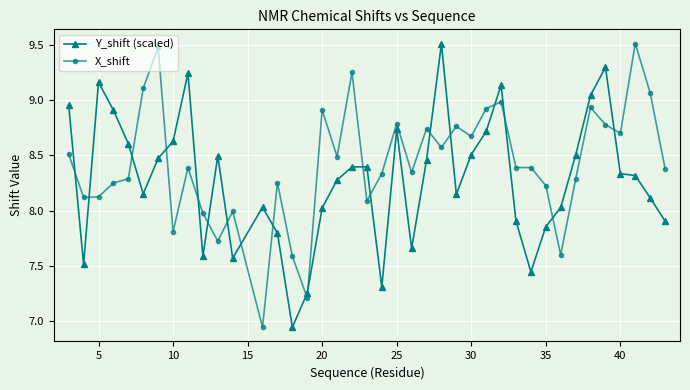

What is the greatest value displayed?

9.5